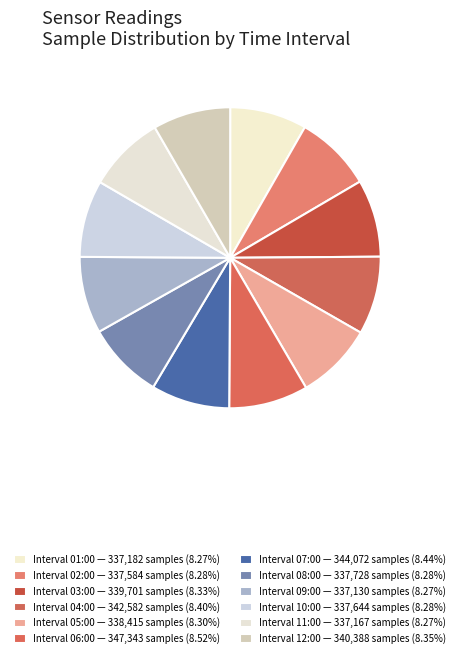

How many slices are in this pie chart?

12